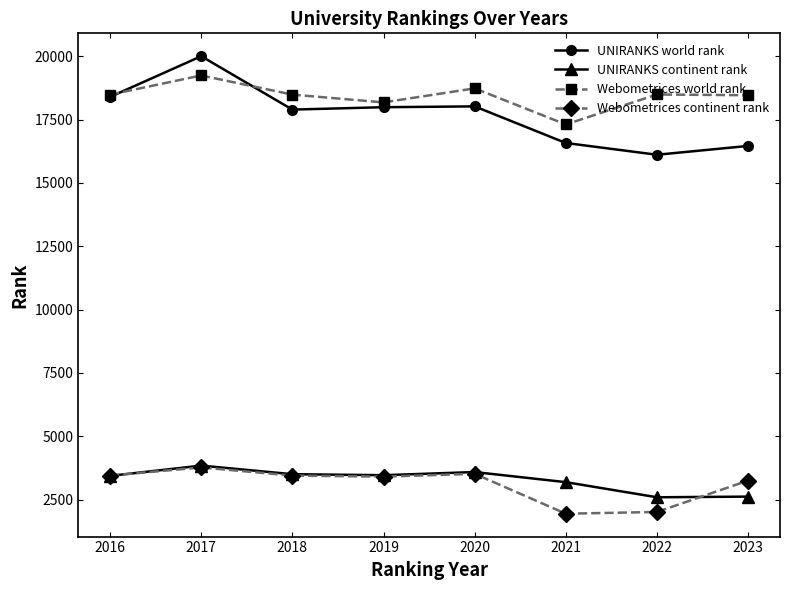

What is the average value of the Webometrices world rank series?

18427